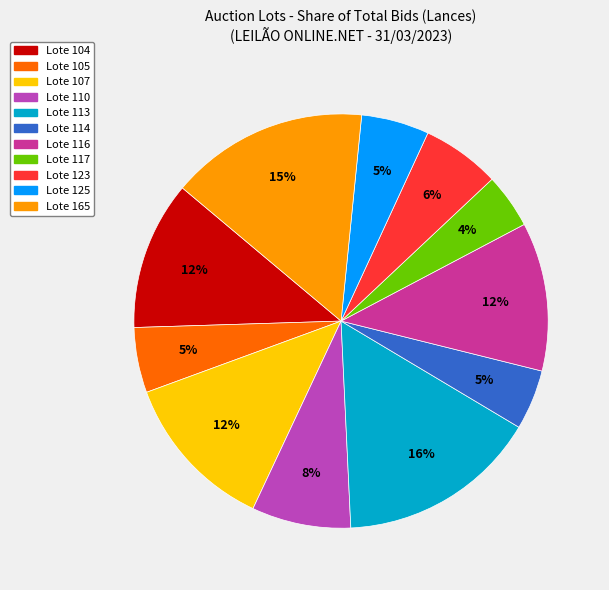

Is there any slice that represents more than half of the pie?

No